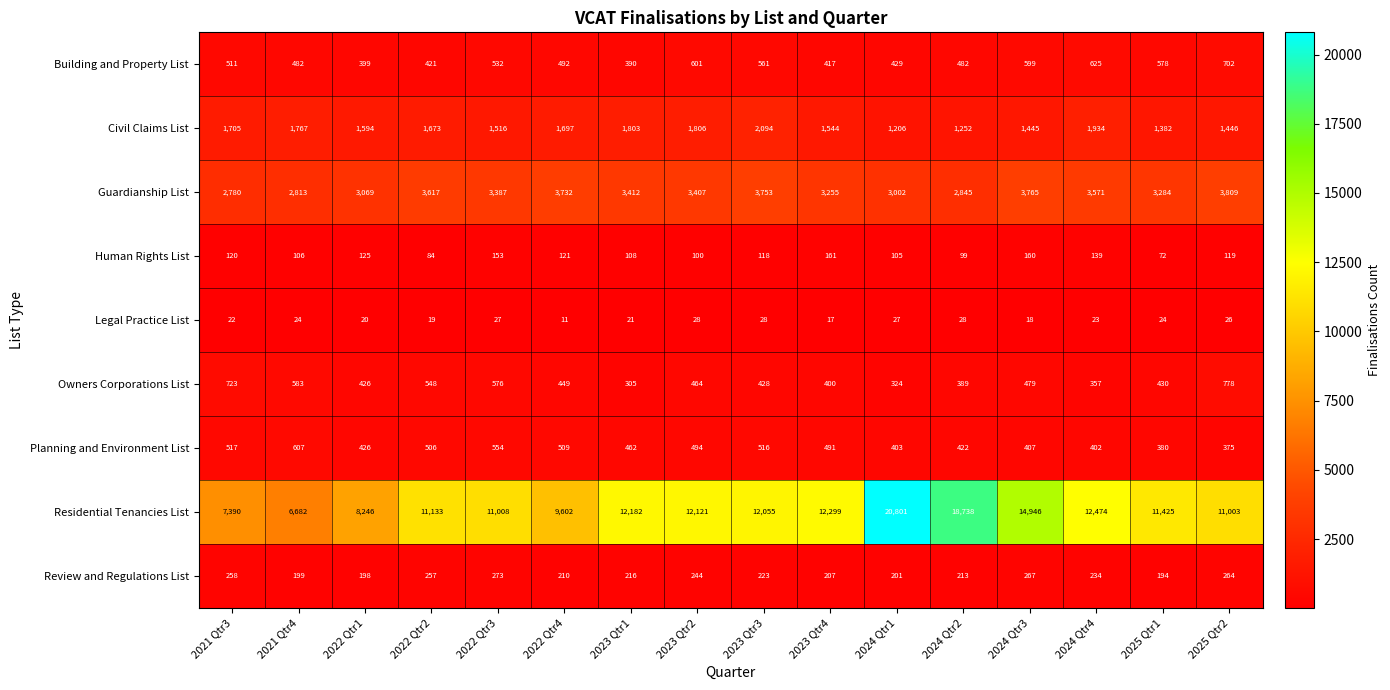

What is the smallest value displayed?

11